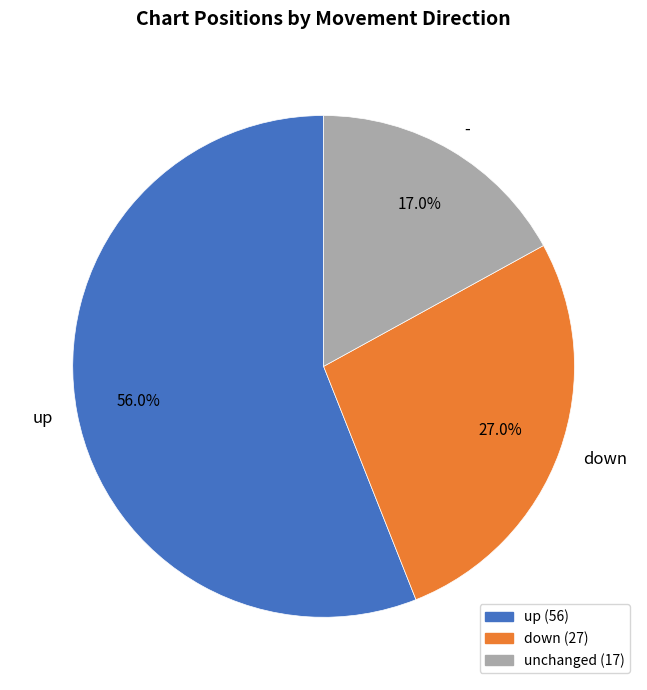

Is the sum of down and up greater than half?

Yes